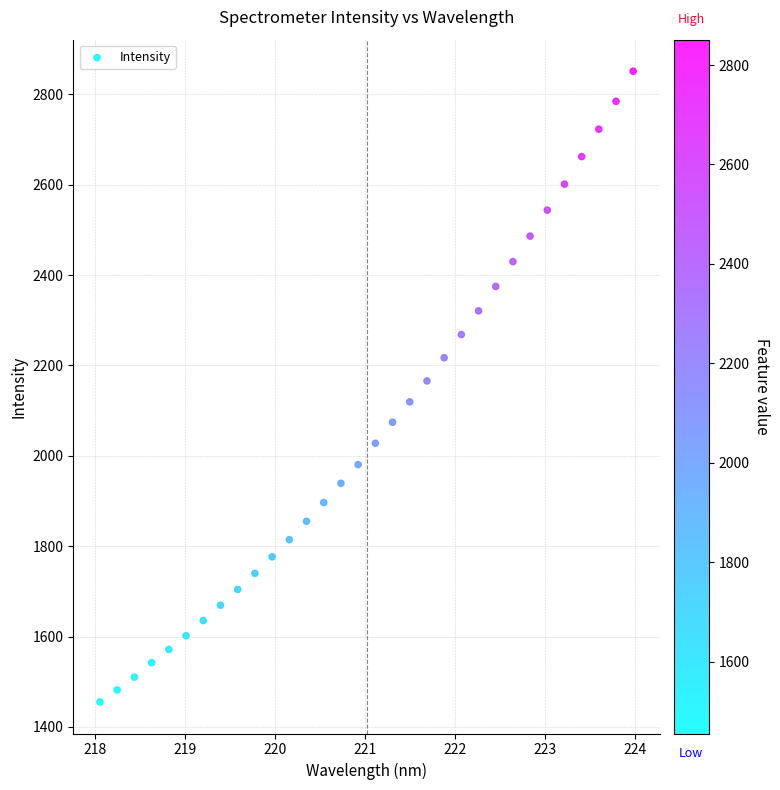

What is the range of X values (max minus min)?

5.9